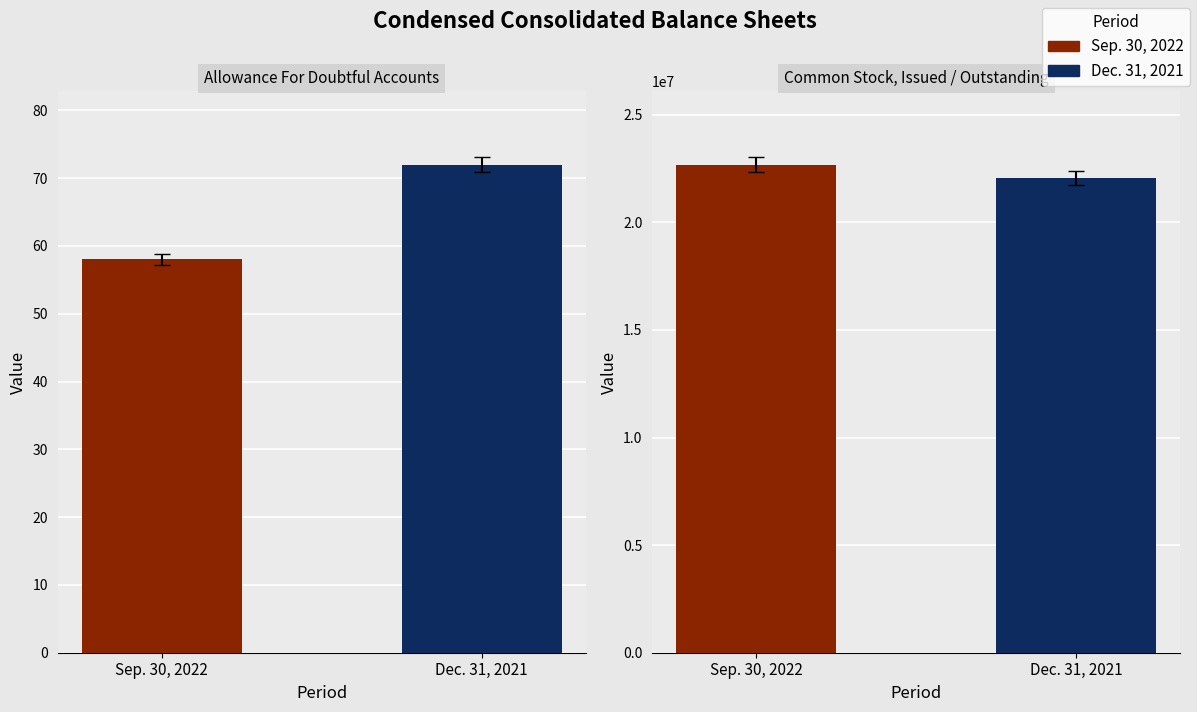

Which series has the largest total across all categories?

Sep. 30, 2022